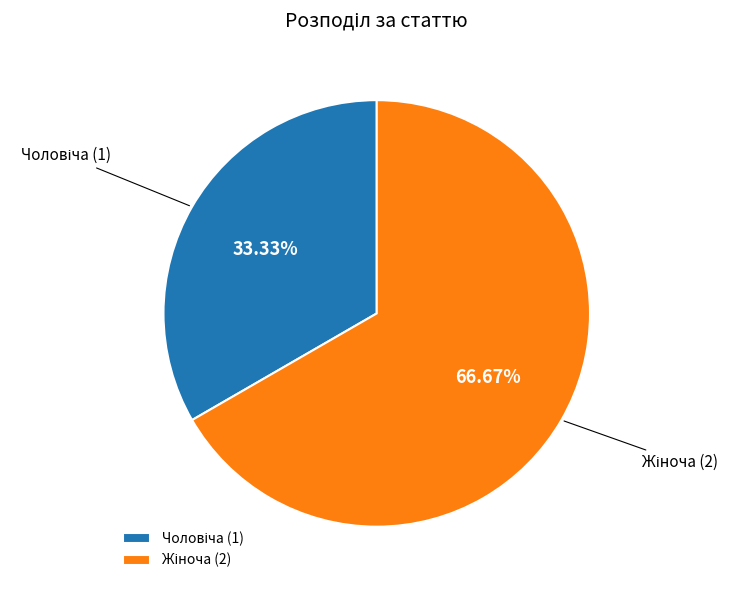

Is there any slice that represents more than half of the pie?

Yes